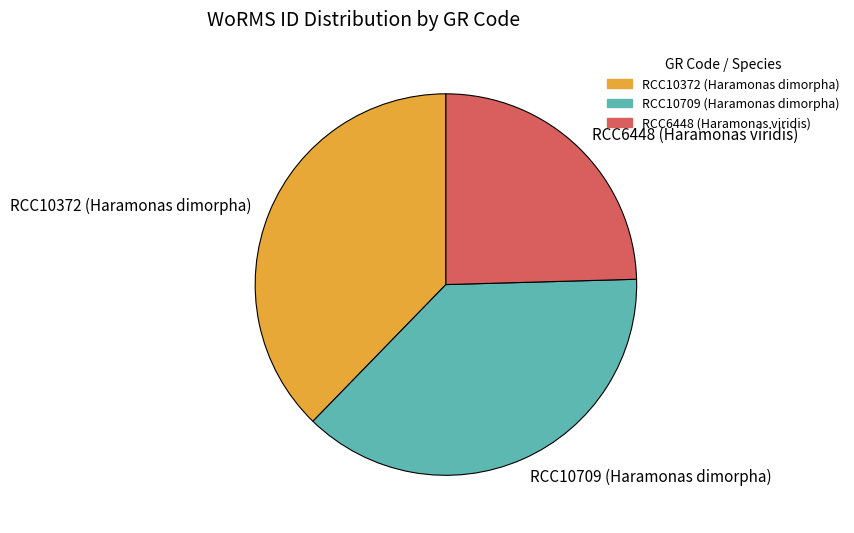

Which category has the smallest portion of the pie?

RCC6448 (Haramonas viridis)